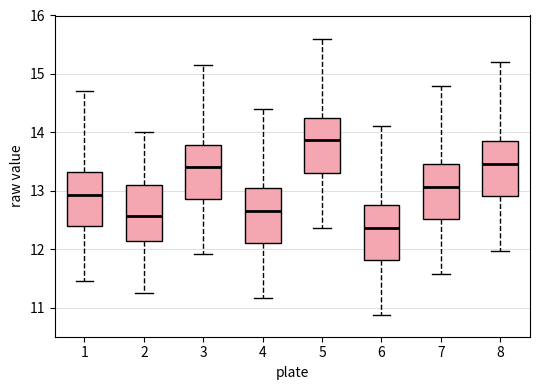

Reading left to right, read every box against the y-axis: the position of its median line, the range the box covers, and the ends of its whiskers. The values are not printed on the chart, so give them approximately, as read against the axis.

1: median 12.9, box 12.4 to 13.3, whiskers 11.5 to 14.7
2: median 12.6, box 12.1 to 13.1, whiskers 11.3 to 14.0
3: median 13.4, box 12.9 to 13.8, whiskers 11.9 to 15.2
4: median 12.7, box 12.1 to 13.1, whiskers 11.2 to 14.4
5: median 13.9, box 13.3 to 14.3, whiskers 12.4 to 15.6
6: median 12.4, box 11.8 to 12.8, whiskers 10.9 to 14.1
7: median 13.1, box 12.5 to 13.5, whiskers 11.6 to 14.8
8: median 13.5, box 12.9 to 13.9, whiskers 12.0 to 15.2